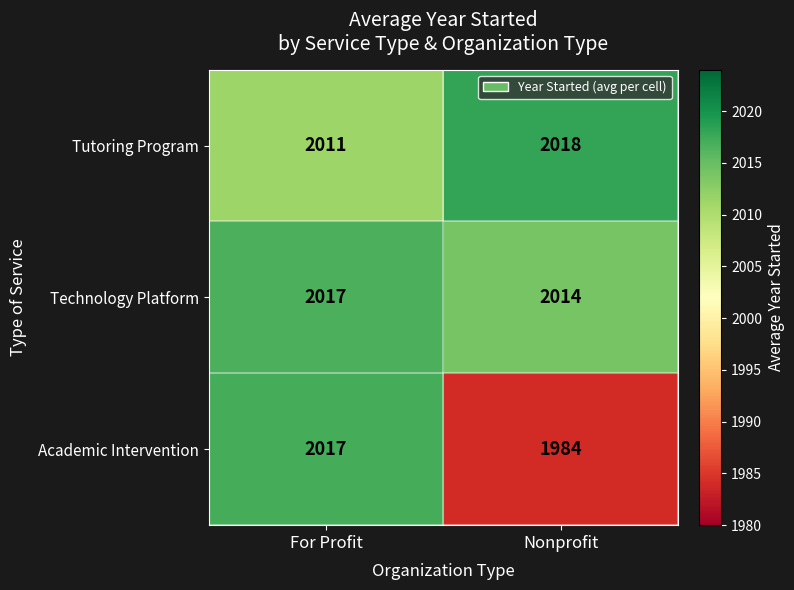

Between For Profit and Nonprofit, which series saw the biggest shift?

Academic Intervention